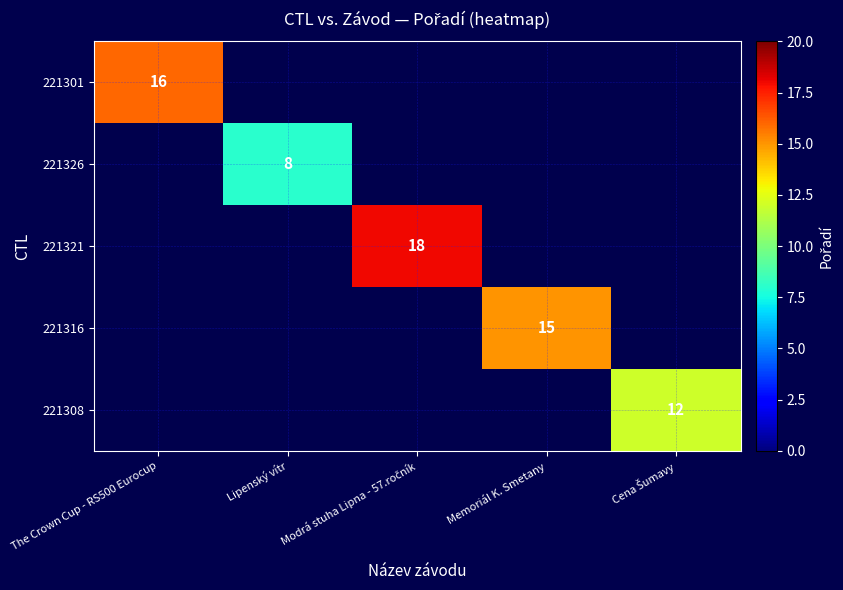

At which category does the chart reach its peak across all series?

Modrá stuha Lipna - 57.ročník